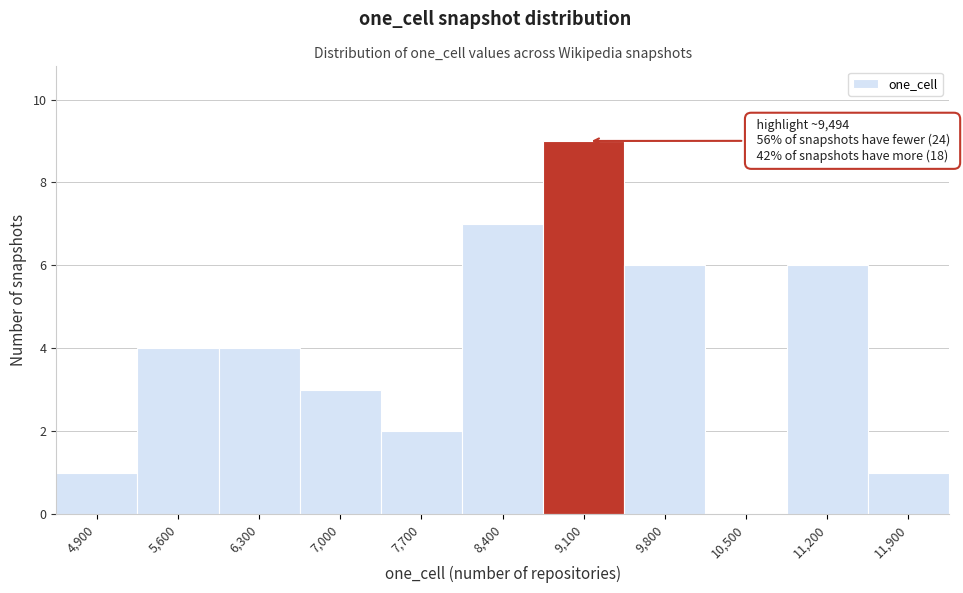

Reading left to right, extract all data points from this chart.

4,900=1	5,600=4	6,300=4	7,000=3	7,700=2	8,400=7	9,100=9	9,800=6	10,500=0	11,200=6	11,900=1